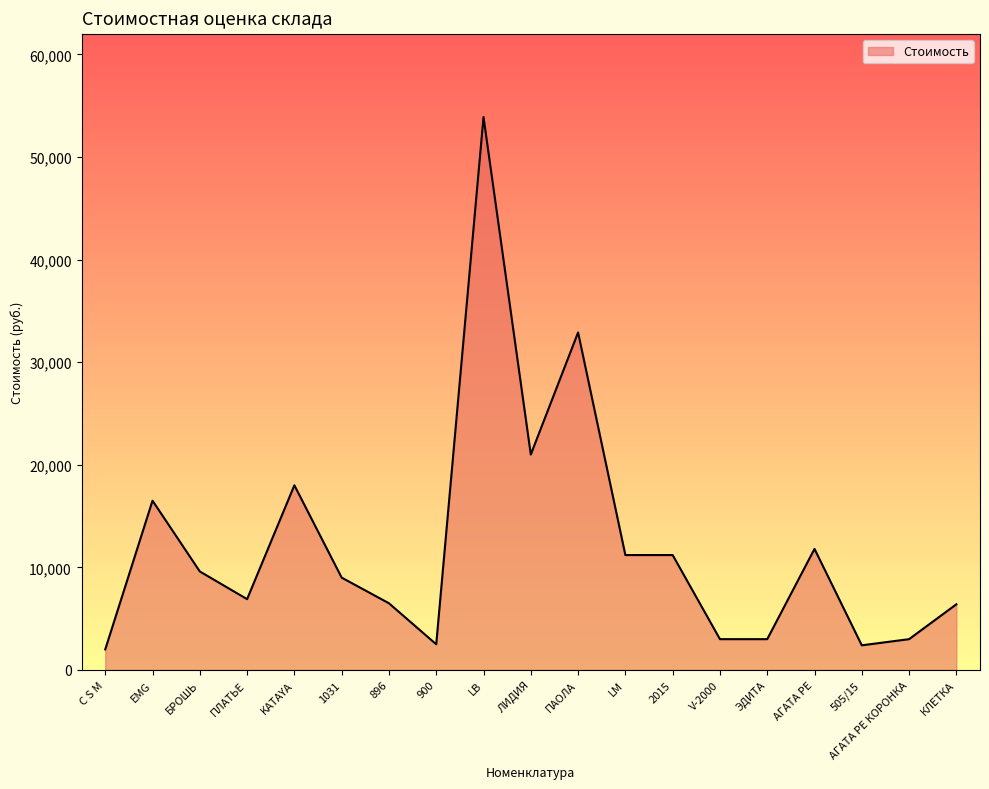

At which label does the data first exceed 9000?

EMG